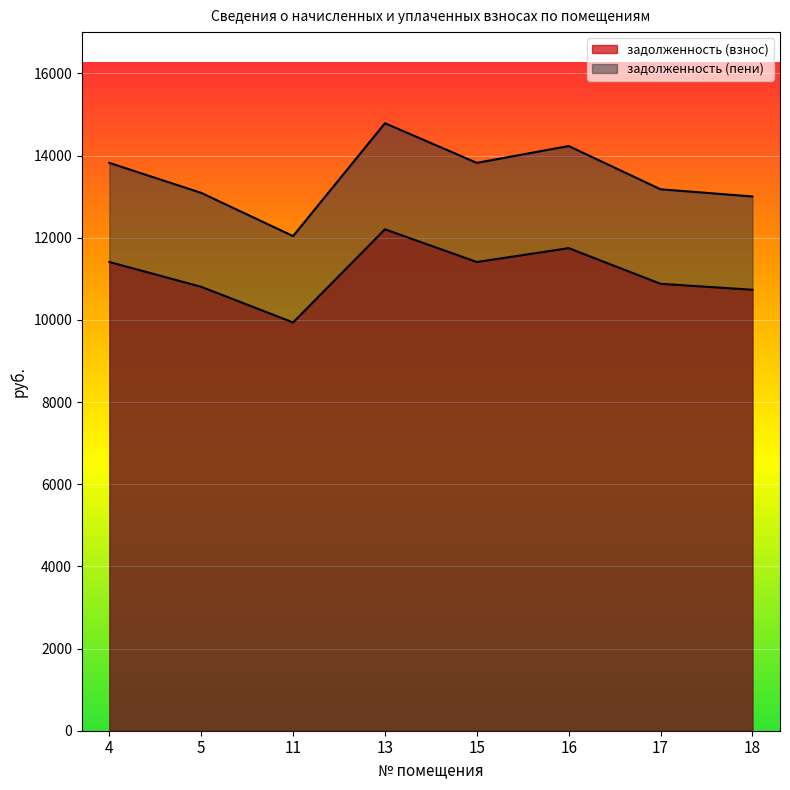

List the labels in order of задолженность (взнос) value, largest first.

13, 16, 4, 15, 17, 5, 18, 11